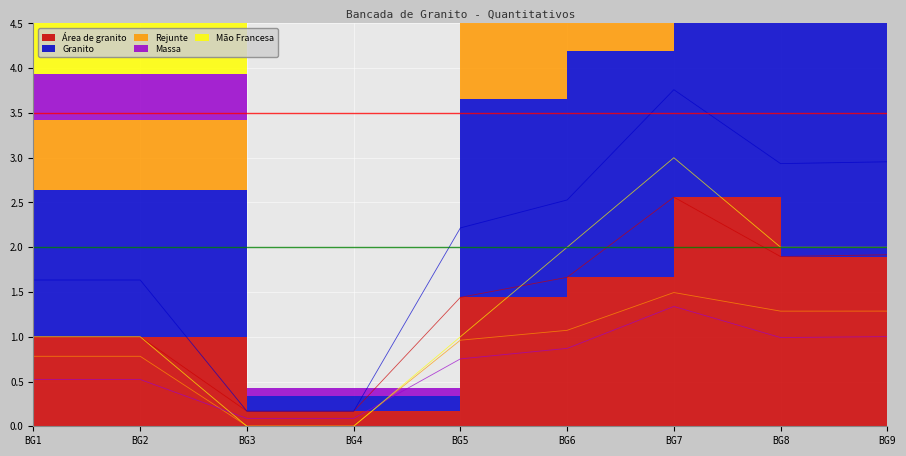

The value of Massa at BG9 is 1.0. True or false?

True